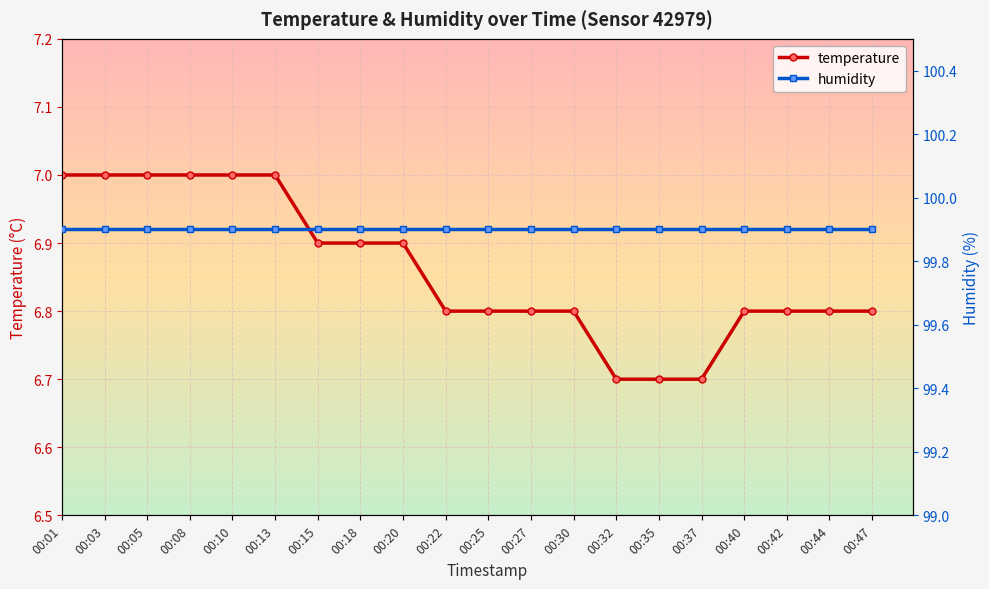

How many temperature values are between 6 and 7?

20